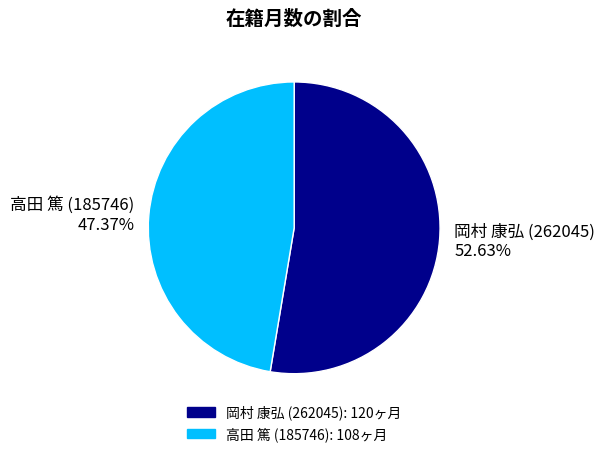

To the nearest percent, what is the difference between the 岡村 康弘 (262045) and 高田 篤 (185746) slice percentages?

5%